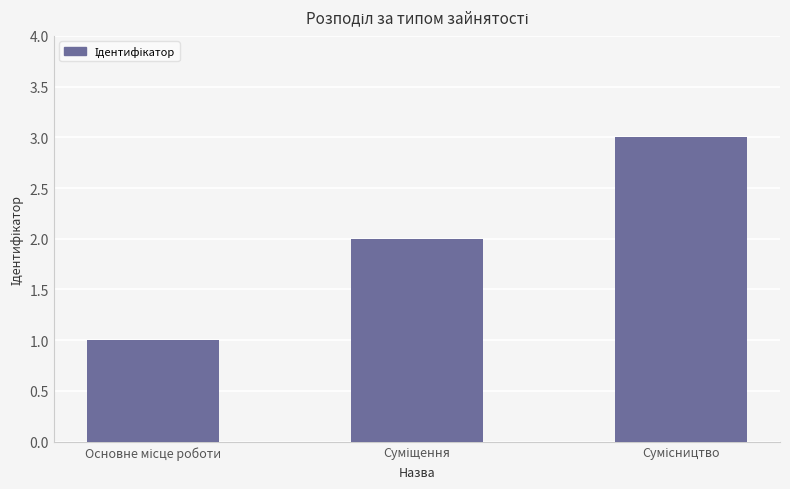

What is the difference between the maximum and minimum values?

2